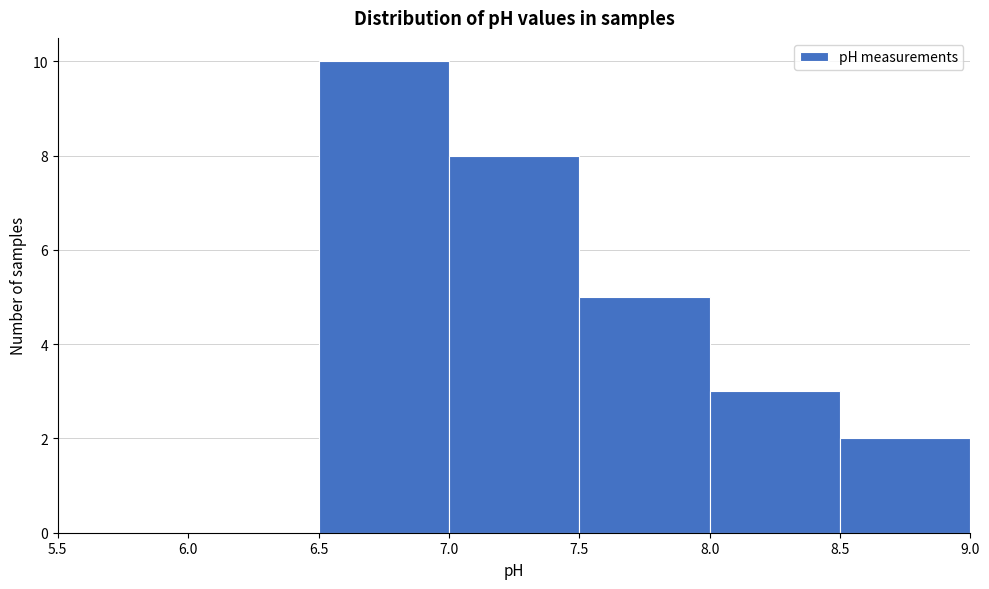

Which range on the x-axis has the tallest bar?

6.5 to 7.0